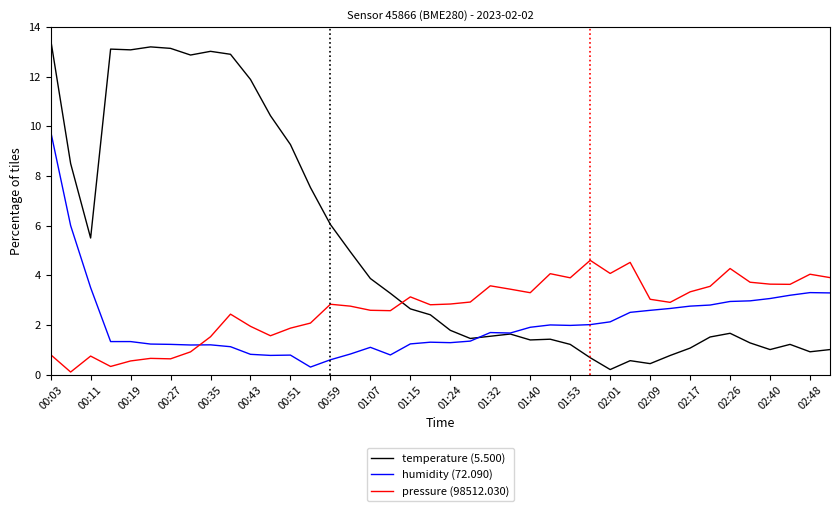

True or false: pressure (98512.030) has more than 1 interior local peaks.

True